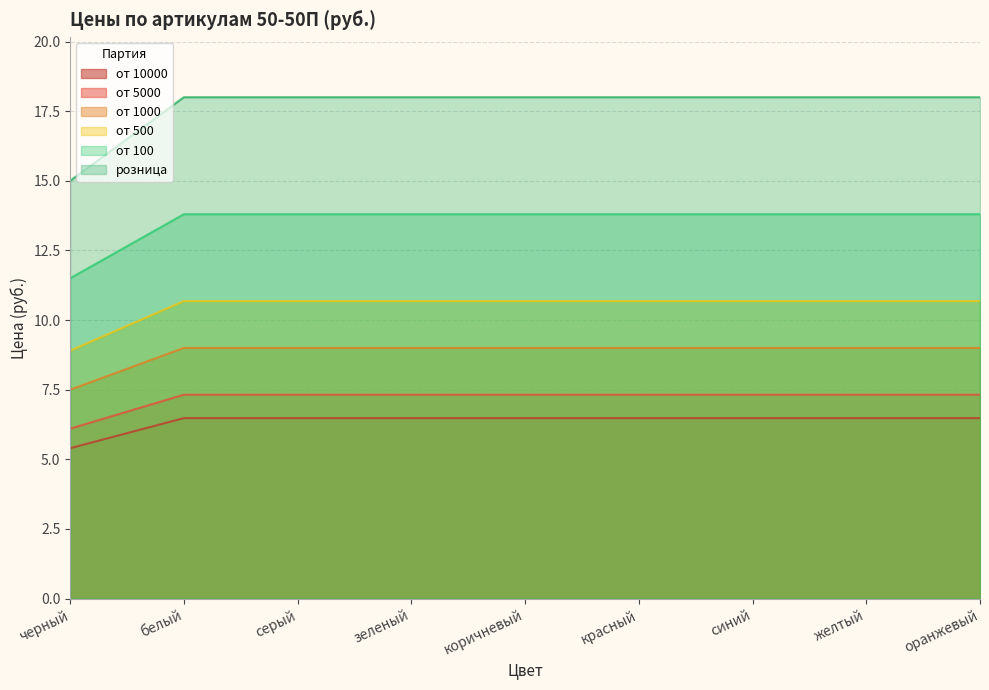

What is the approximate value of от 1000 at оранжевый?

9.0